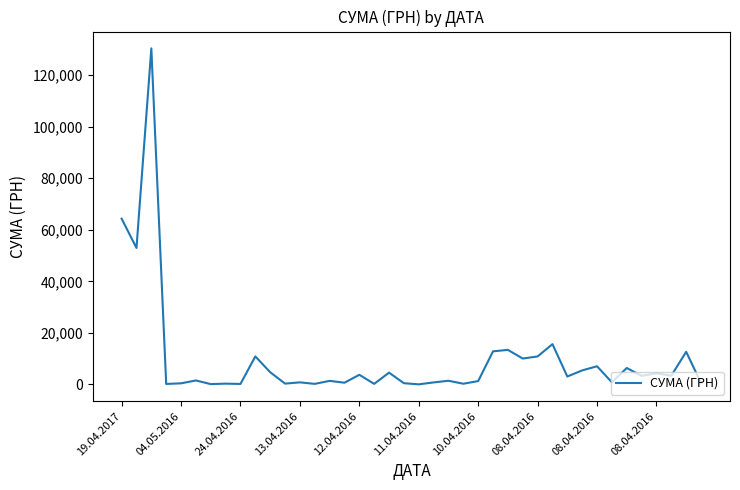

What is the difference between the maximum and minimum values?

130357.3